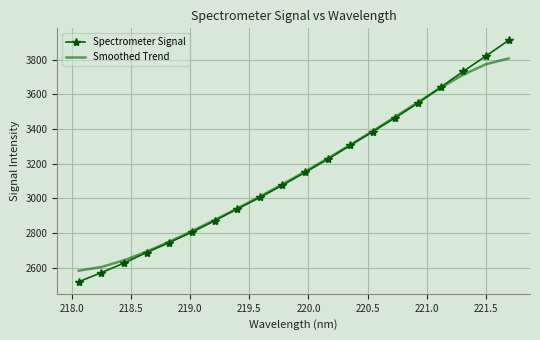

What is the minimum value for Smoothed Trend?

2583.3